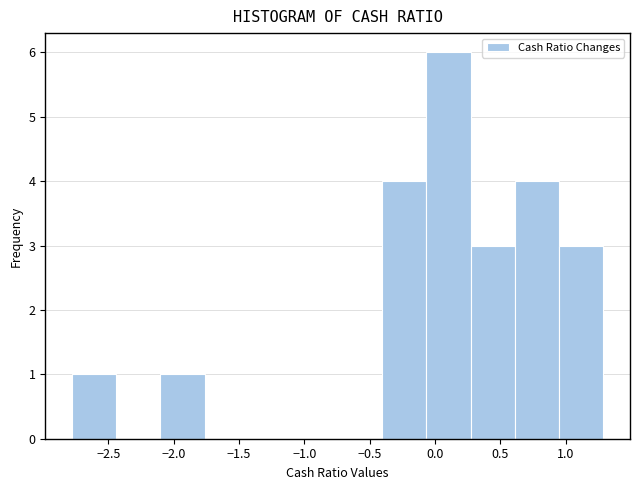

Reading left to right, transcribe this chart: for each bar, give the range it covers on the x-axis and its height. Neither the bar edges nor the heights are printed on the chart, so give them approximately, as read against the axes.

-2.80 to -2.45: 1
-2.45 to -2.10: 0
-2.10 to -1.75: 1
-1.75 to -1.40: 0
-1.40 to -1.10: 0
-1.10 to -0.75: 0
-0.75 to -0.40: 0
-0.40 to -0.05: 4
-0.05 to 0.25: 6
0.25 to 0.60: 3
0.60 to 0.95: 4
0.95 to 1.30: 3